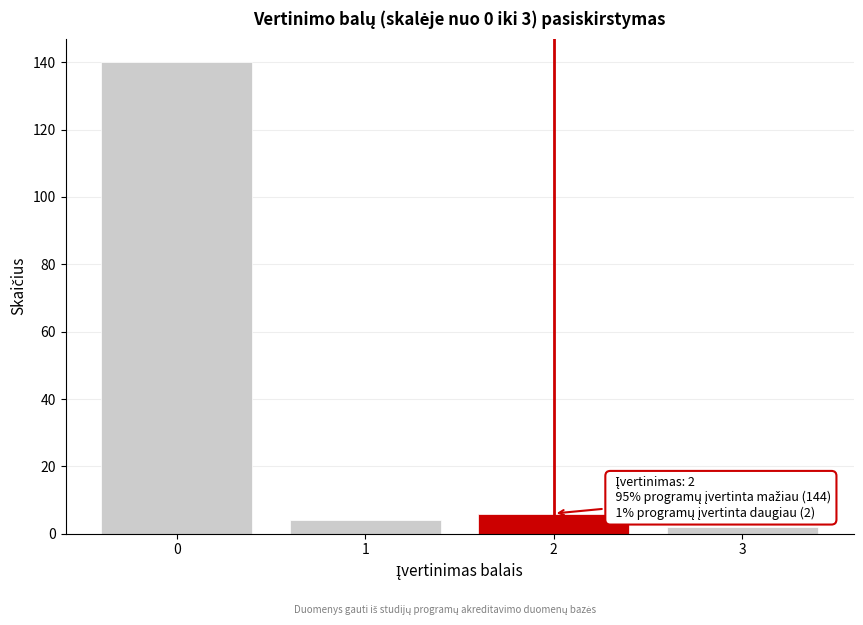

Which range on the x-axis has the tallest bar?

-0.5 to 0.5